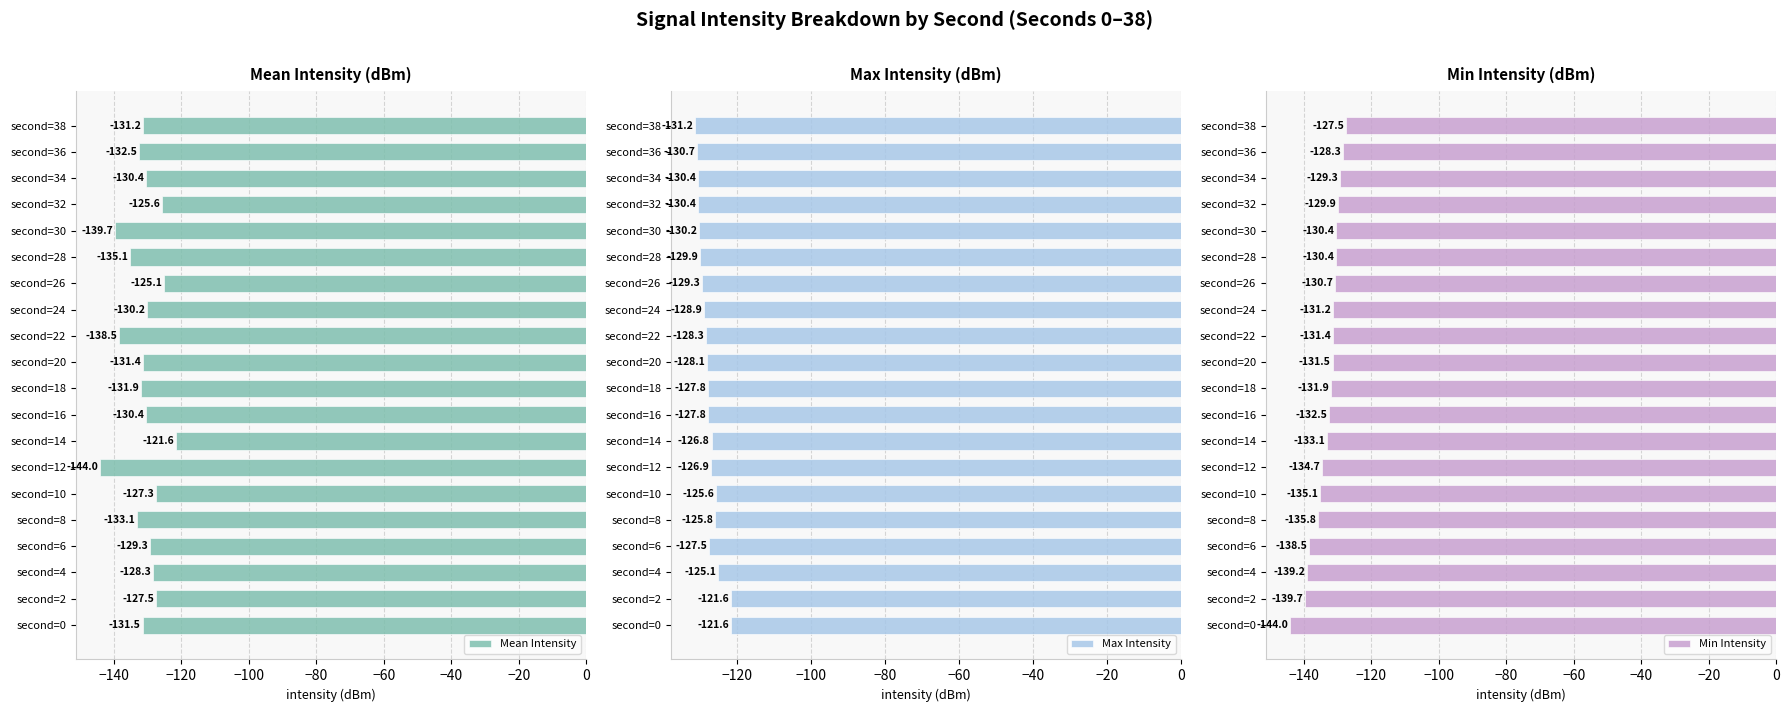

Rank the series by their average value, from lowest to highest.

Min Intensity, Mean Intensity, Max Intensity